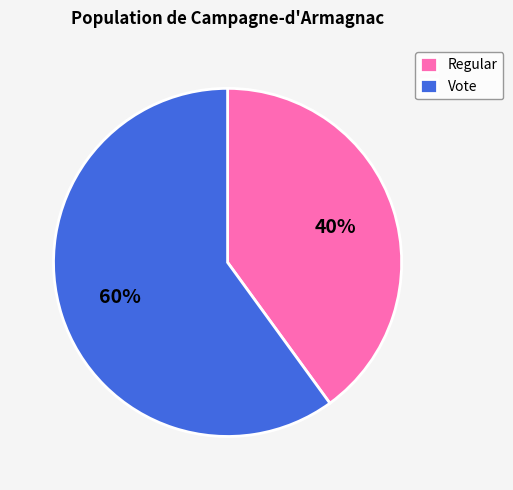

Is it true that Regular is 34% of the pie?

False